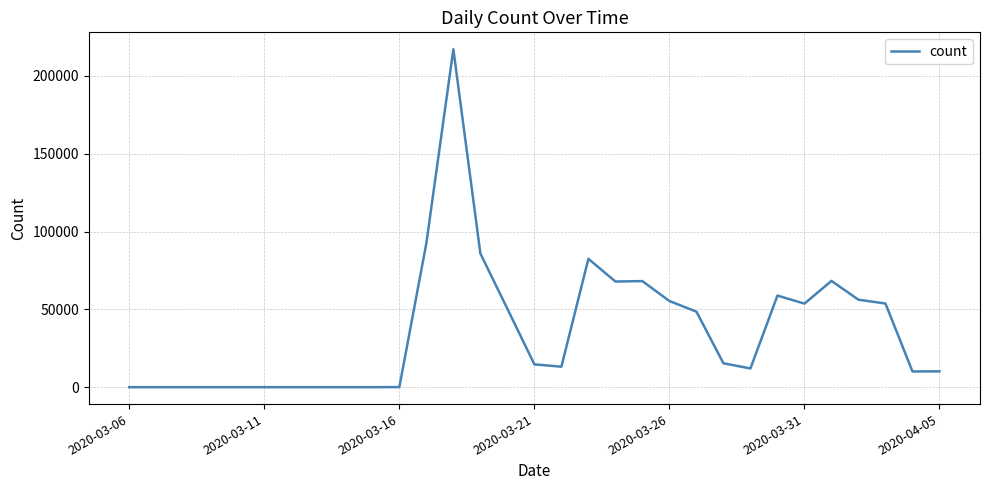

What is the difference between the maximum and minimum values?

217118